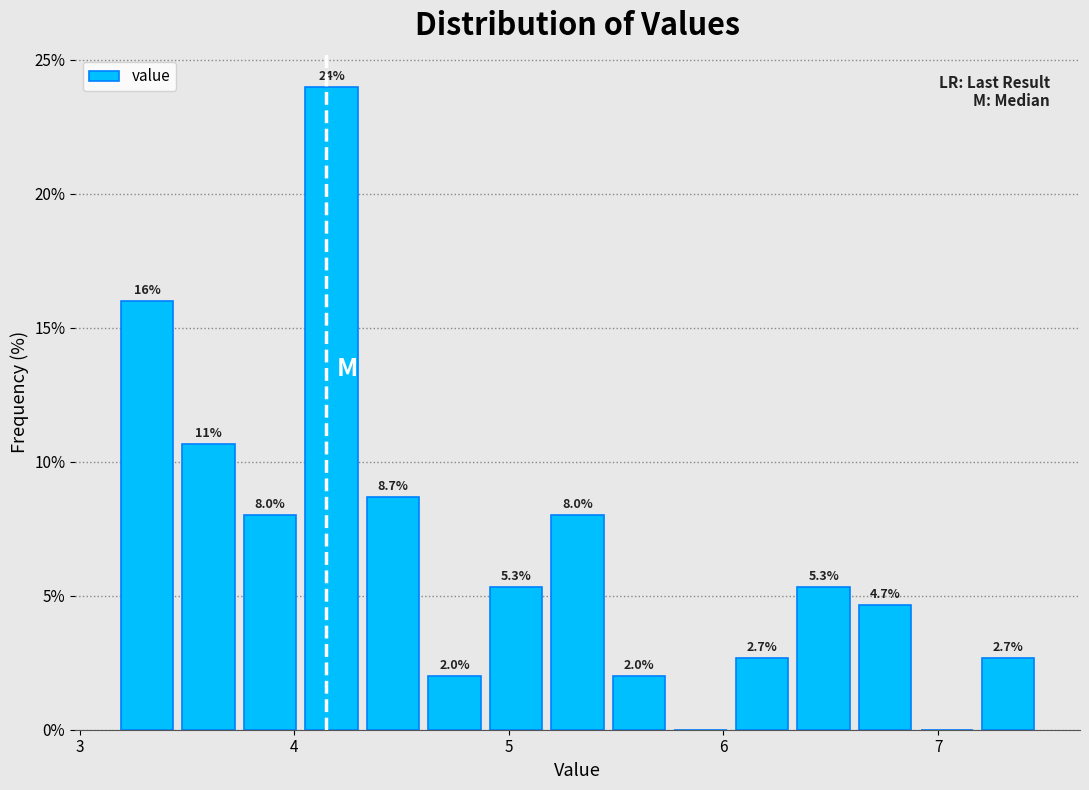

Around what value on the x-axis is the tallest bar? Give the approximate position of its centre, as read against the axis.

4.2